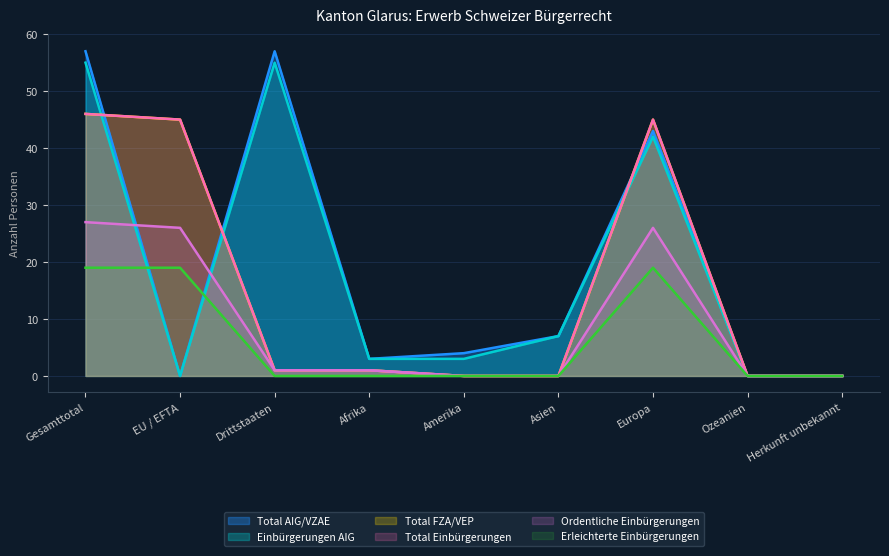

What is the label of the 6th point from the right?

Afrika